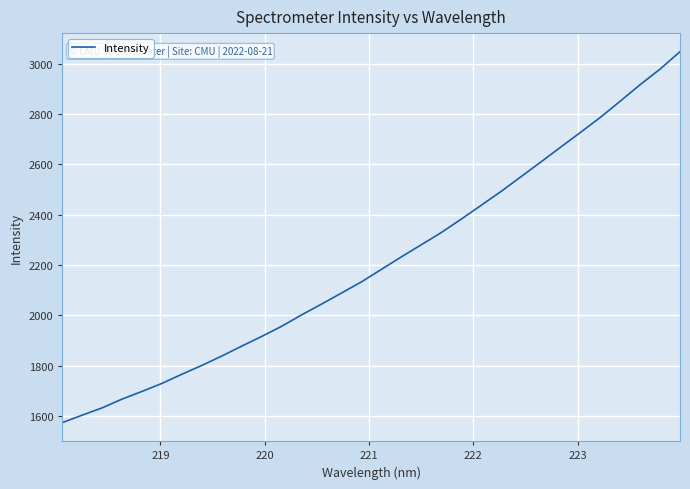

What is the minimum value shown in the chart?

1573.9